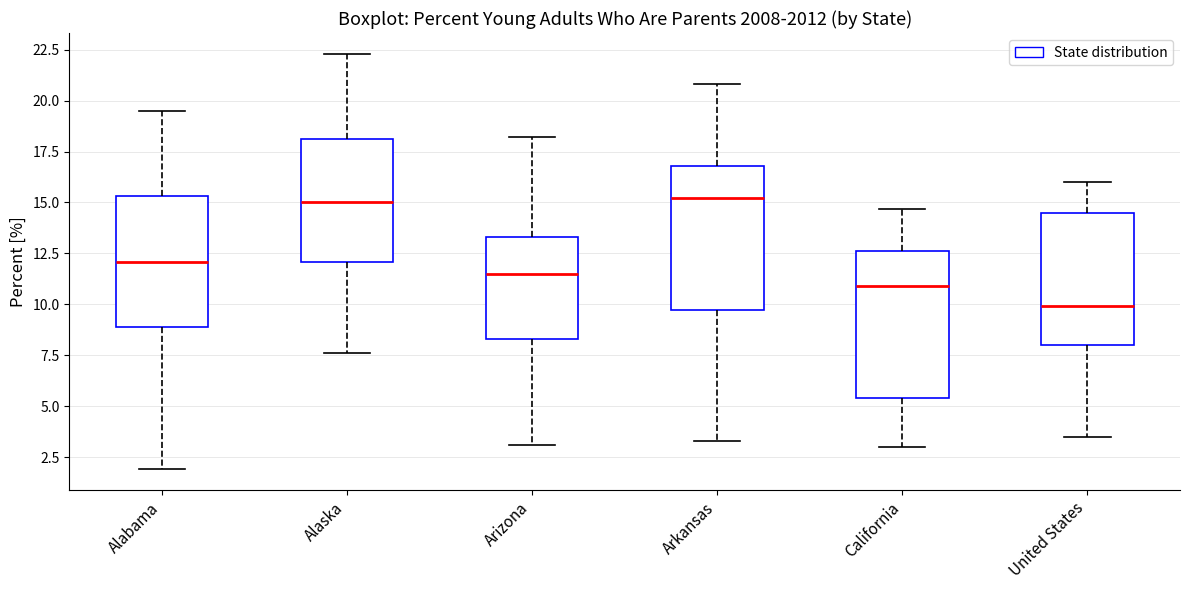

Where is the lower edge of the box for California on the y-axis? The values are not printed on the chart, so give them approximately, as read against the axis.

5.5